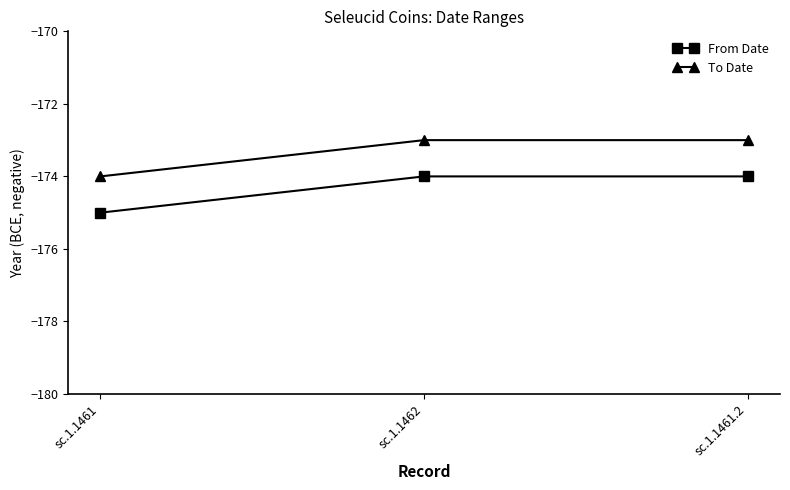

What is the approximate value of From Date at sc.1.1462?

-174